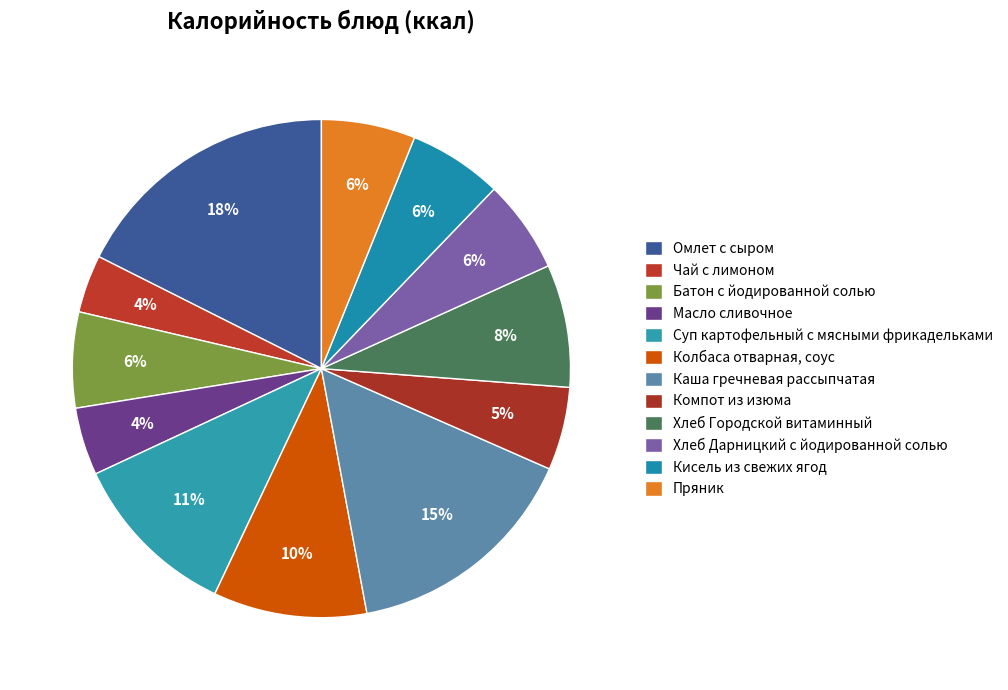

Between Хлеб Дарницкий с йодированной солью and Пряник, which is larger?

Пряник